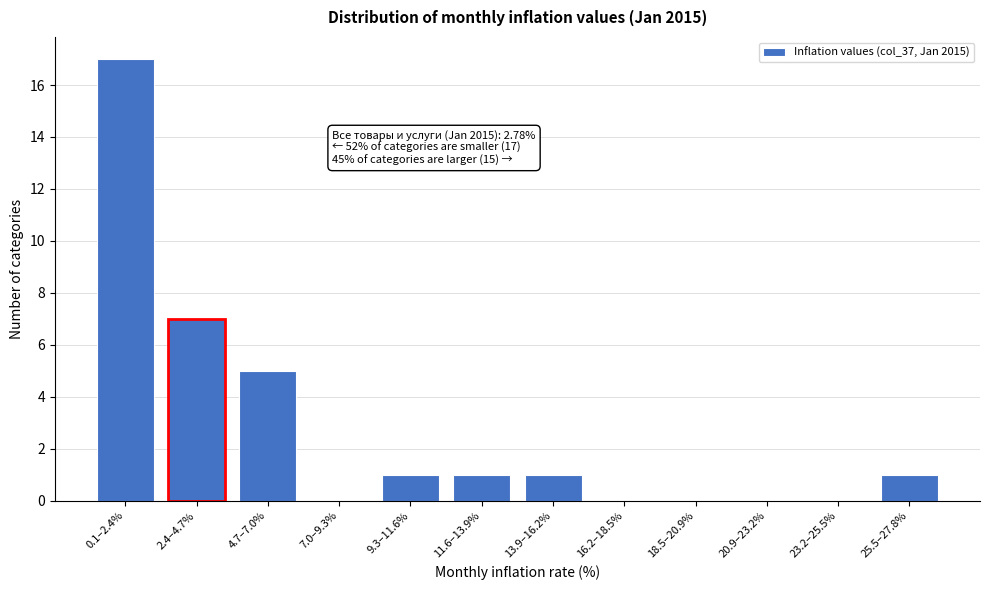

Reading left to right, extract all data points from this chart.

0.1–2.4%=17	2.4–4.7%=7	4.7–7.0%=5	7.0–9.3%=0	9.3–11.6%=1	11.6–13.9%=1	13.9–16.2%=1	16.2–18.5%=0	18.5–20.9%=0	20.9–23.2%=0	23.2–25.5%=0	25.5–27.8%=1